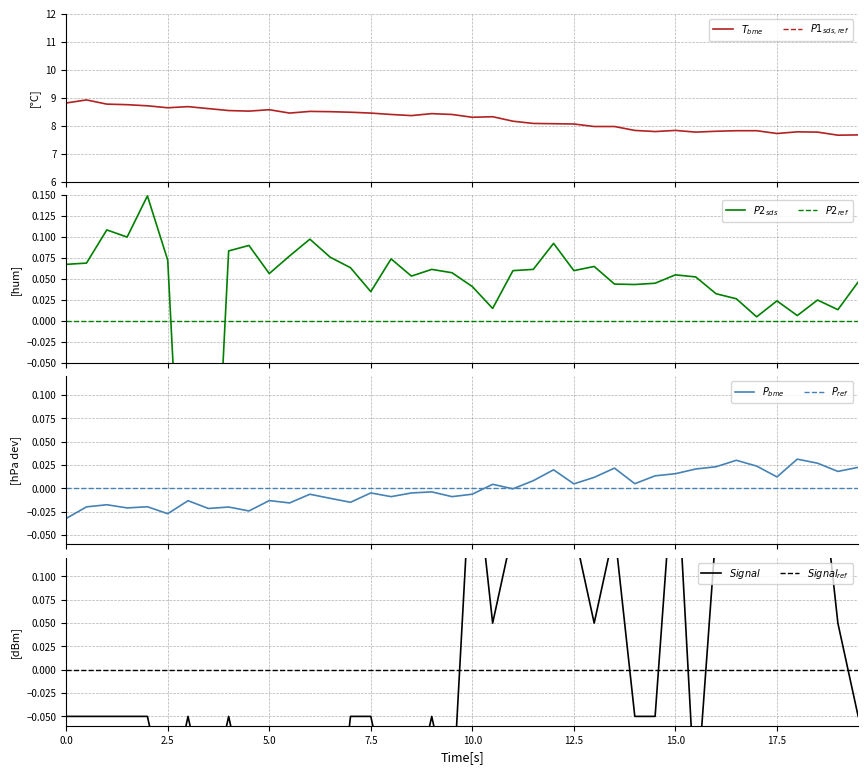

What is the difference between the maximum and minimum values in the Signal series?

0.5